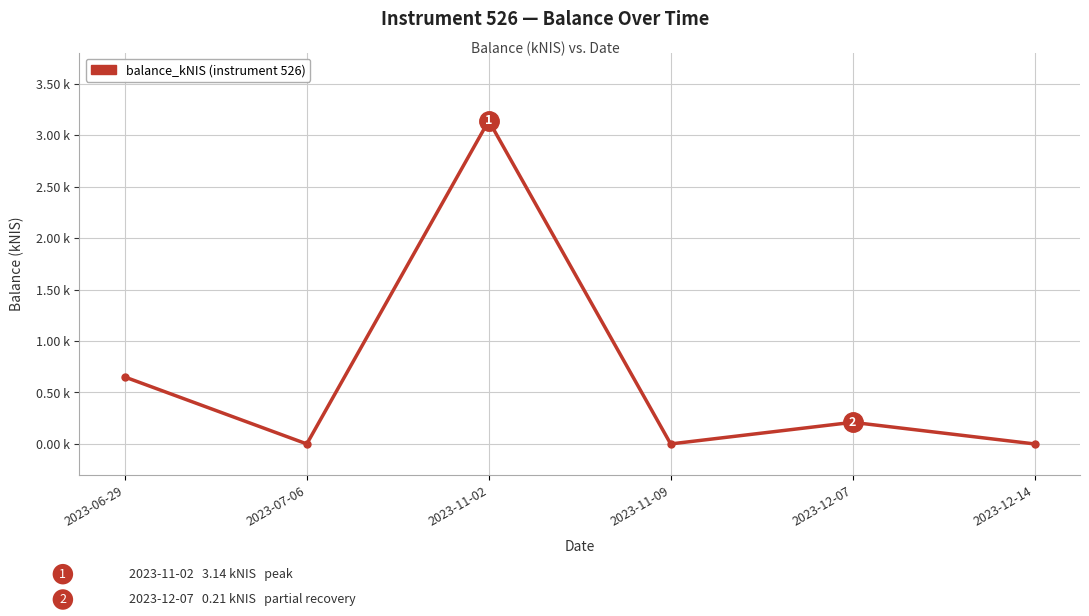

Where is the first local maximum?

2023-11-02